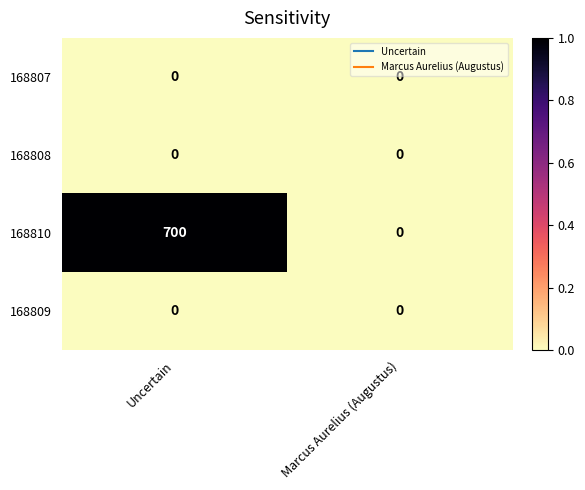

Which series changed the most between Uncertain and Marcus Aurelius (Augustus)?

168810